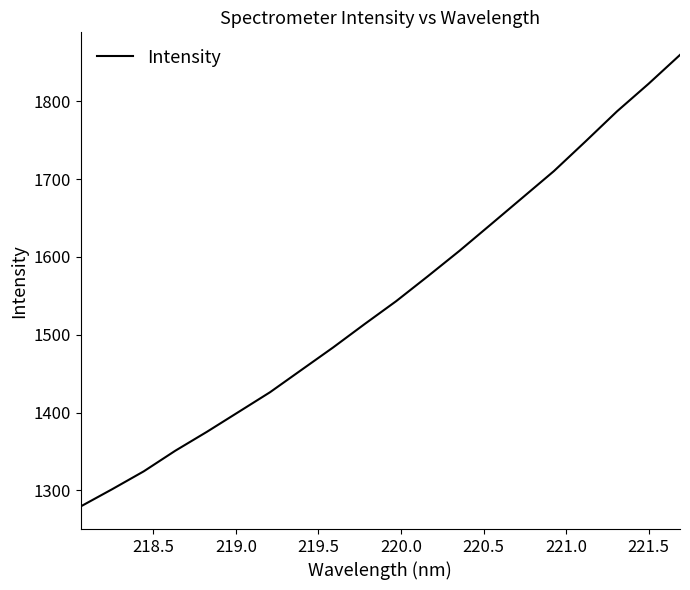

What is the difference between the maximum and minimum values?

580.5